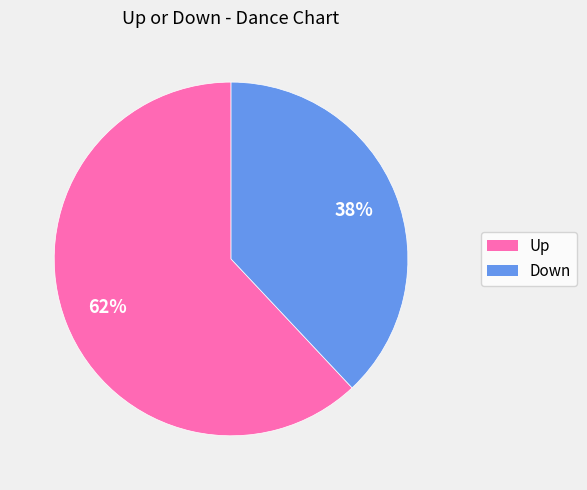

Is there any slice that represents more than half of the pie?

Yes